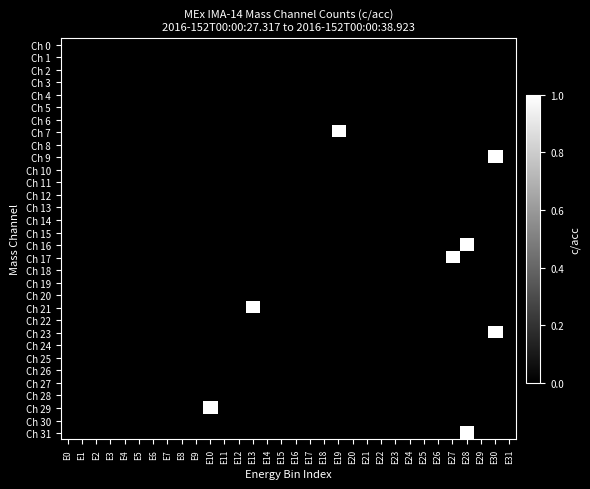

Between E3 and E19, which is larger?

E3